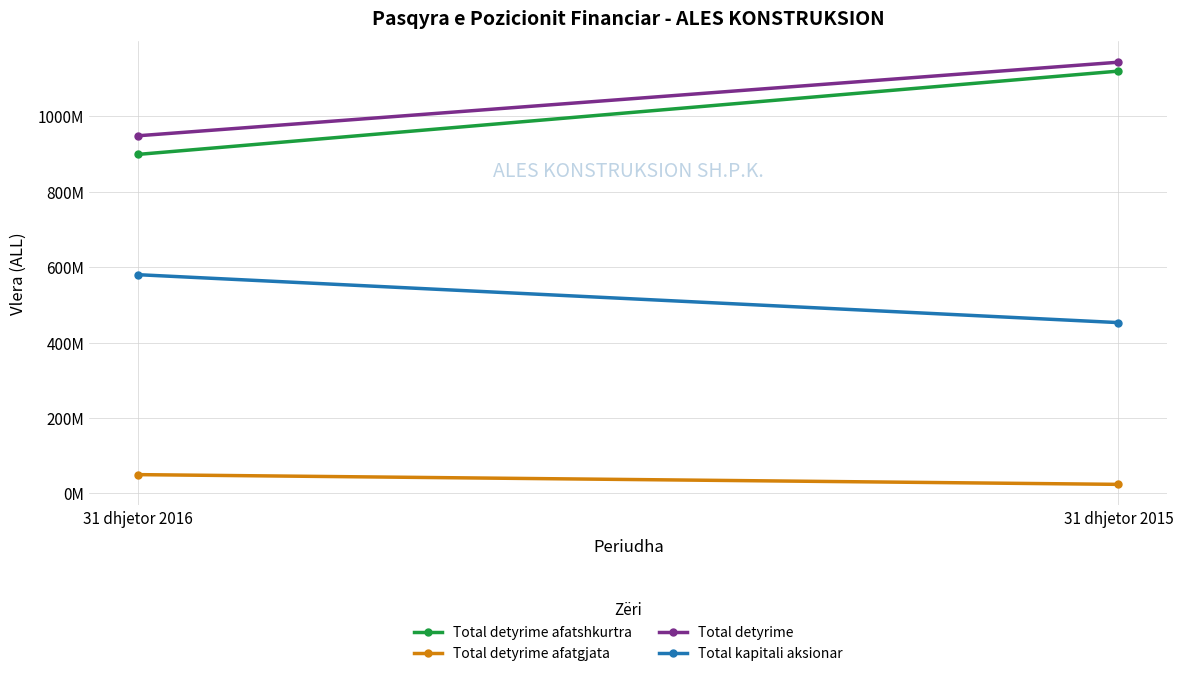

How many lines are shown in the chart?

4